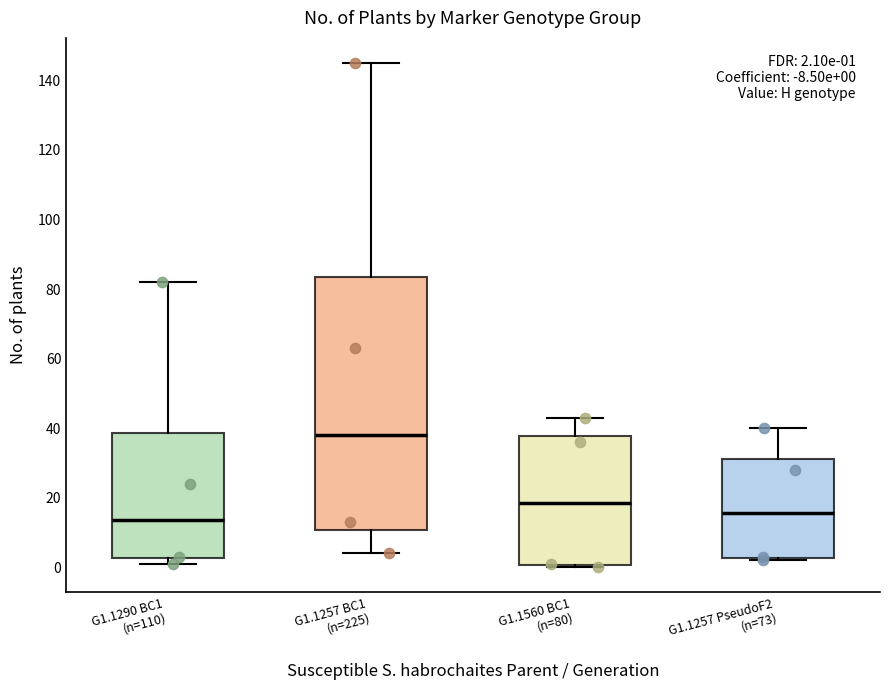

Which box's median line is the highest?

G1.1257 BC1 (n=225)